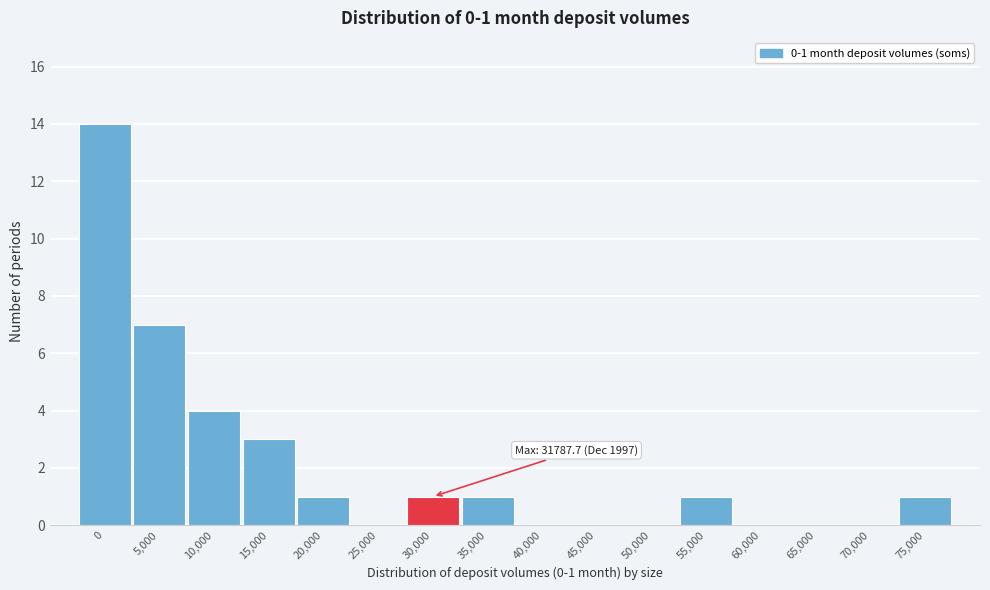

Reading left to right, what are all the values shown in this chart?

0=14	5,000=7	10,000=4	15,000=3	20,000=1	25,000=0	30,000=1	35,000=1	40,000=0	45,000=0	50,000=0	55,000=1	60,000=0	65,000=0	70,000=0	75,000=1